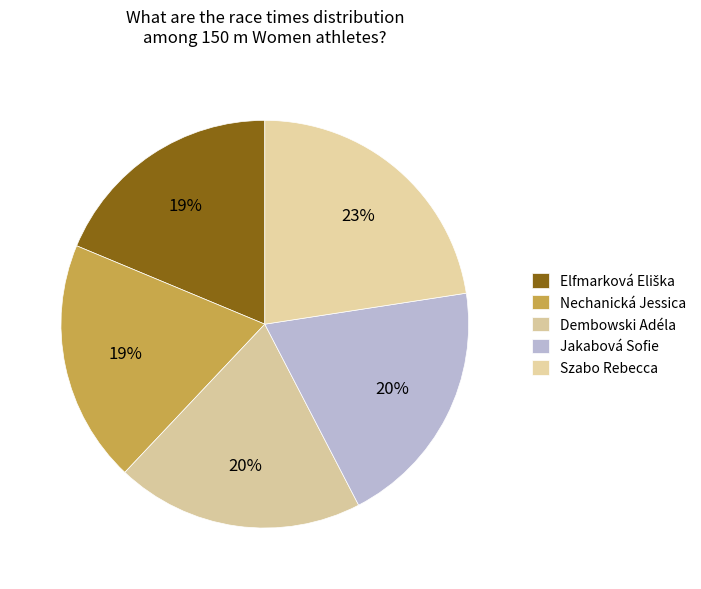

How many slices are in this pie chart?

5